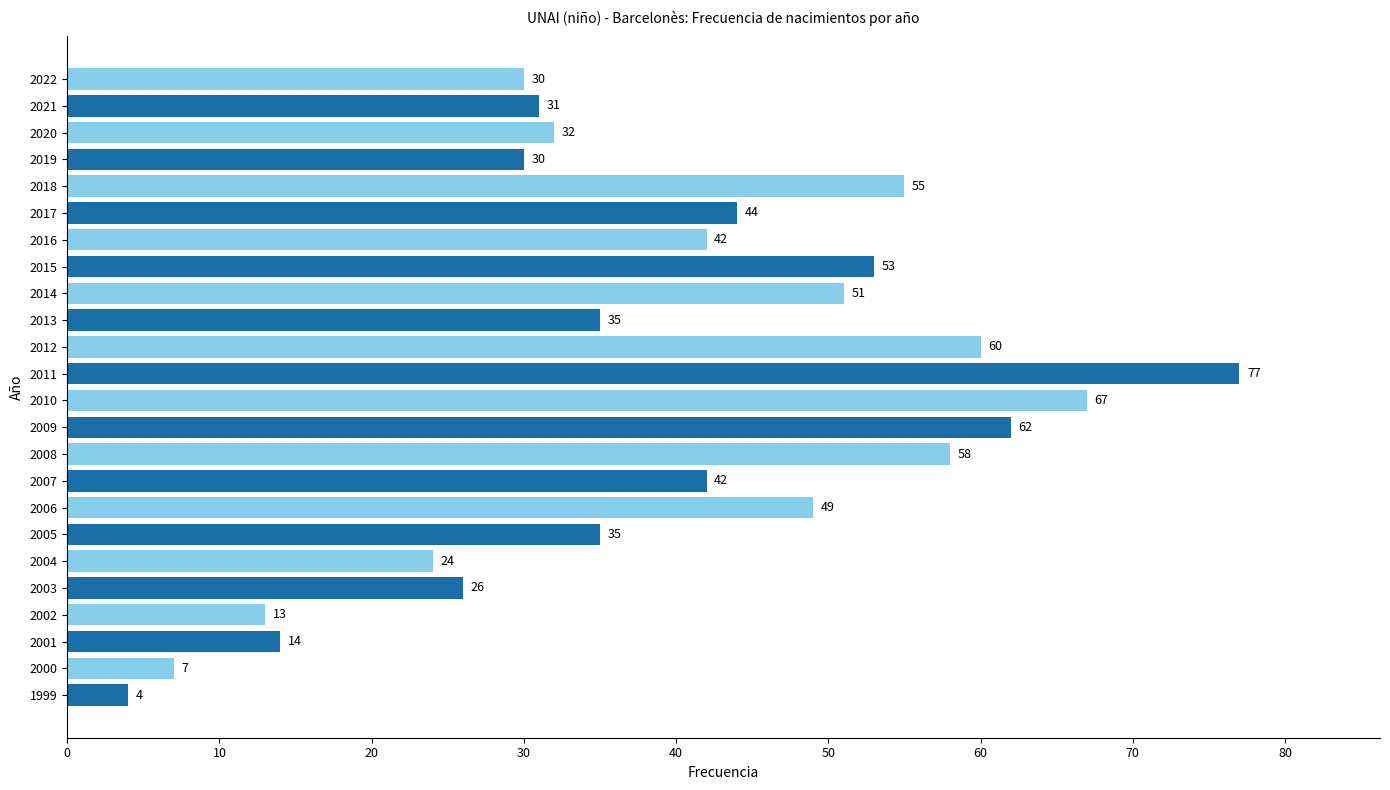

What is the change in value from 2008 to 2006?

-9